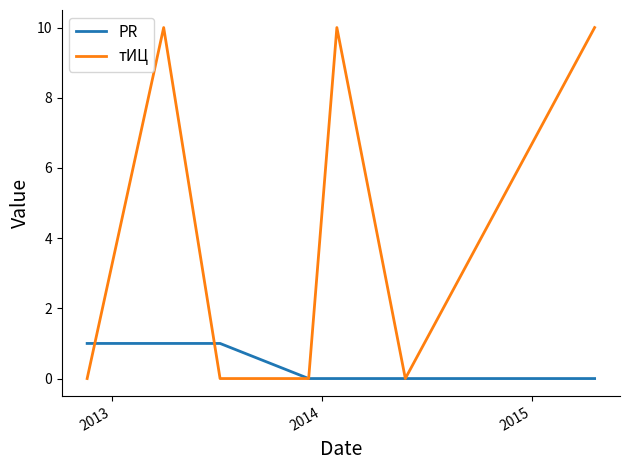

Which series has the widest spread of values?

тИЦ